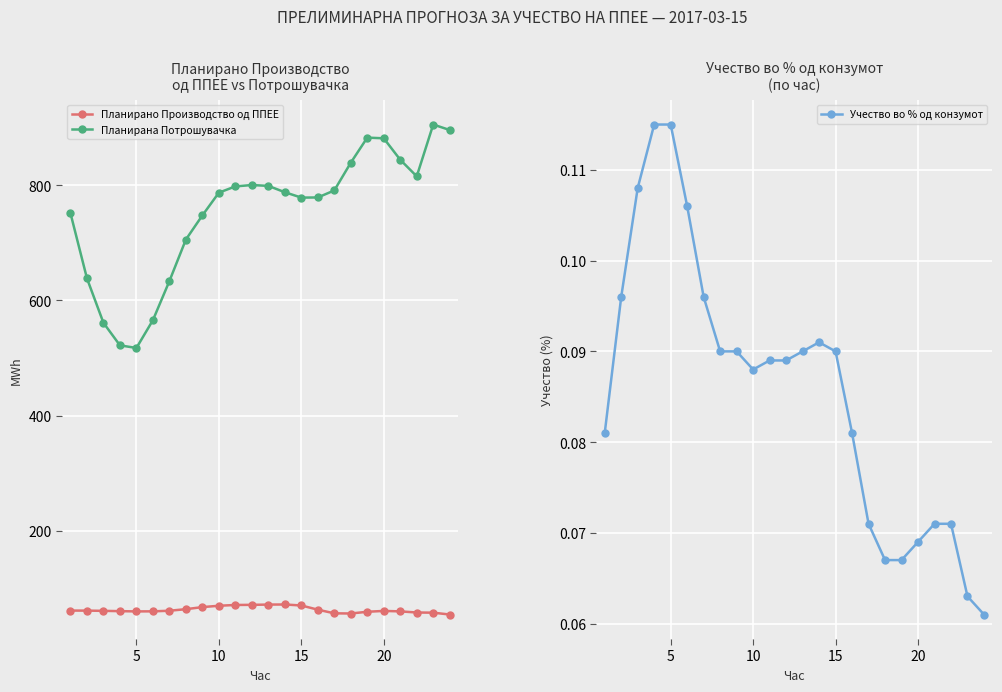

What is the smallest value displayed?

0.1